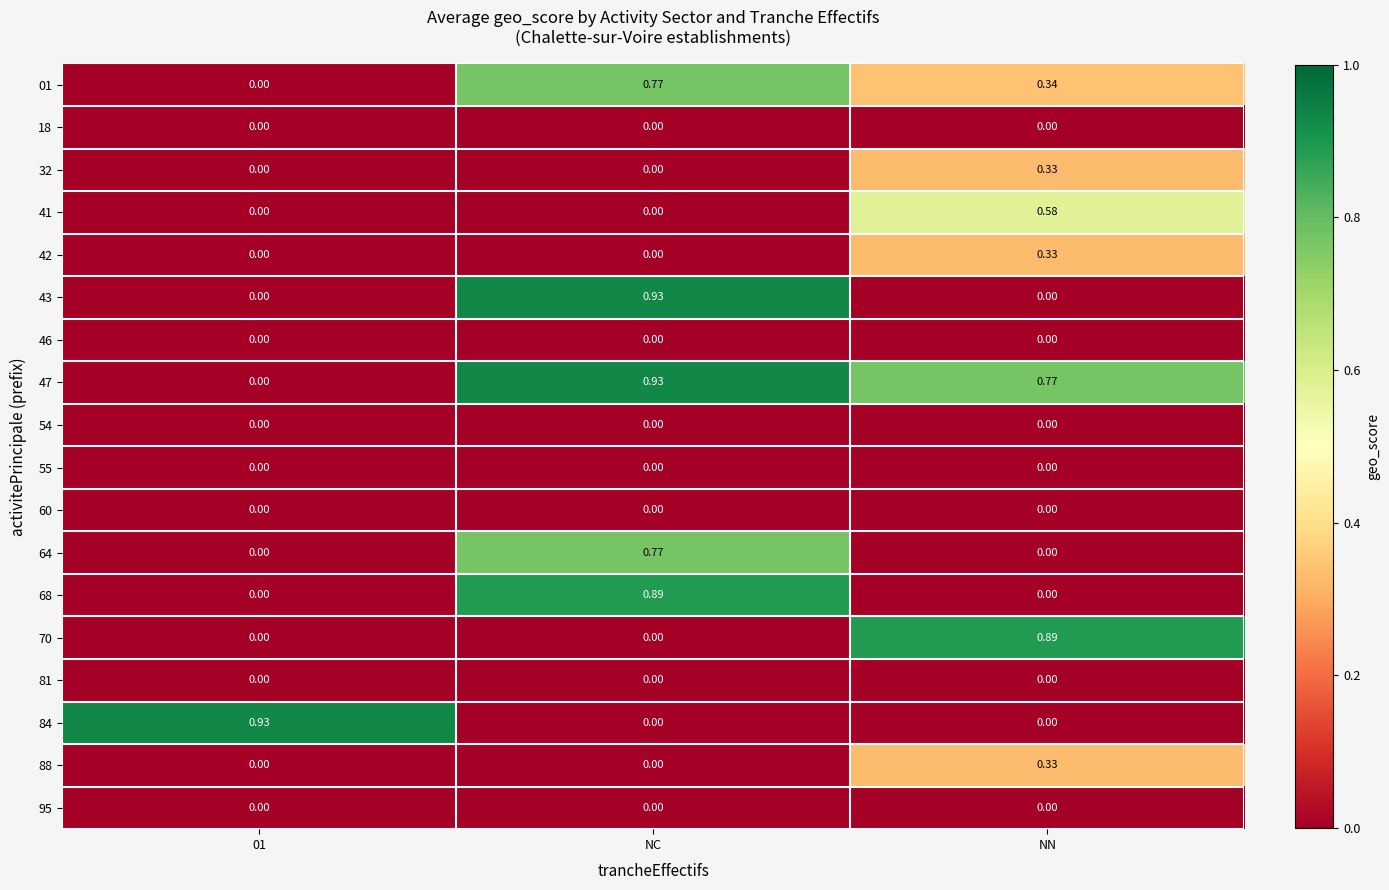

Is the value of 70 at NN greater than the value of 81 at 01?

Yes